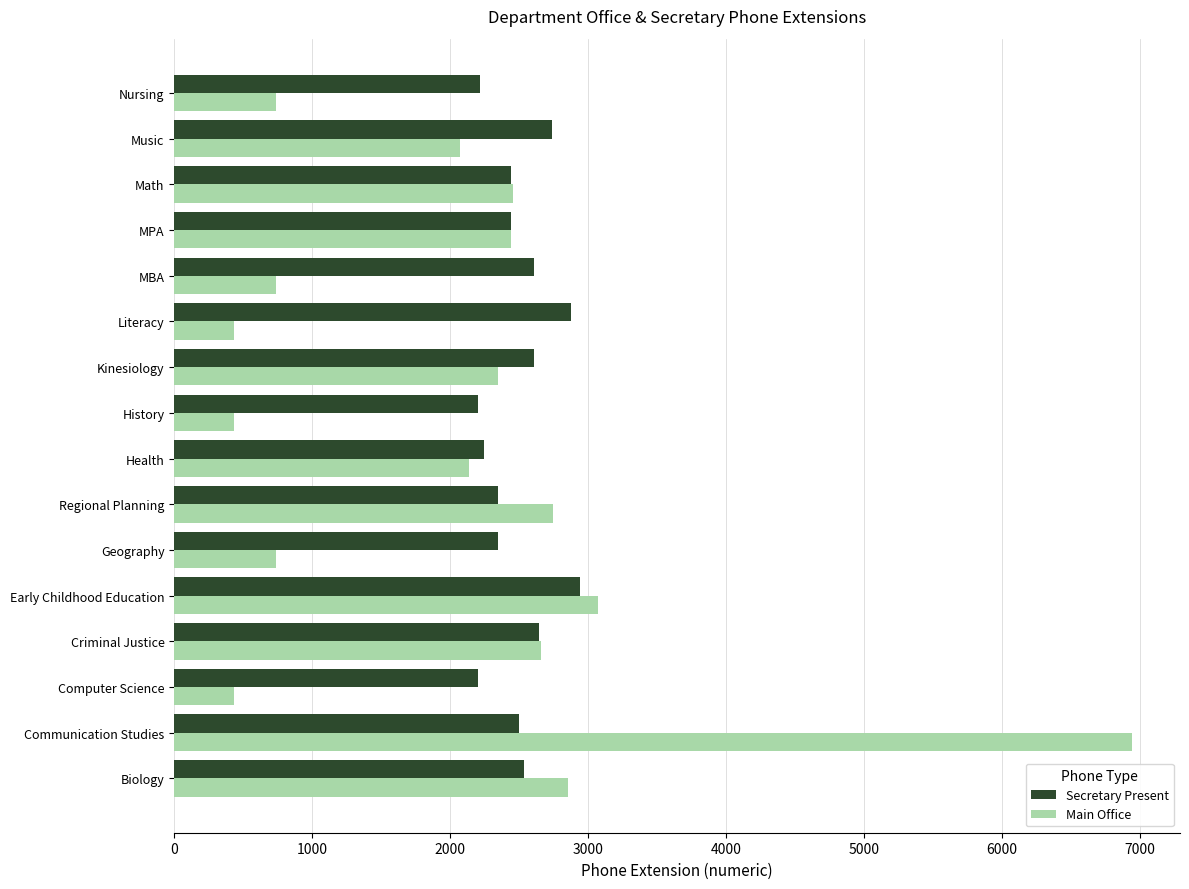

What is the highest value of the Main Office series?

6943